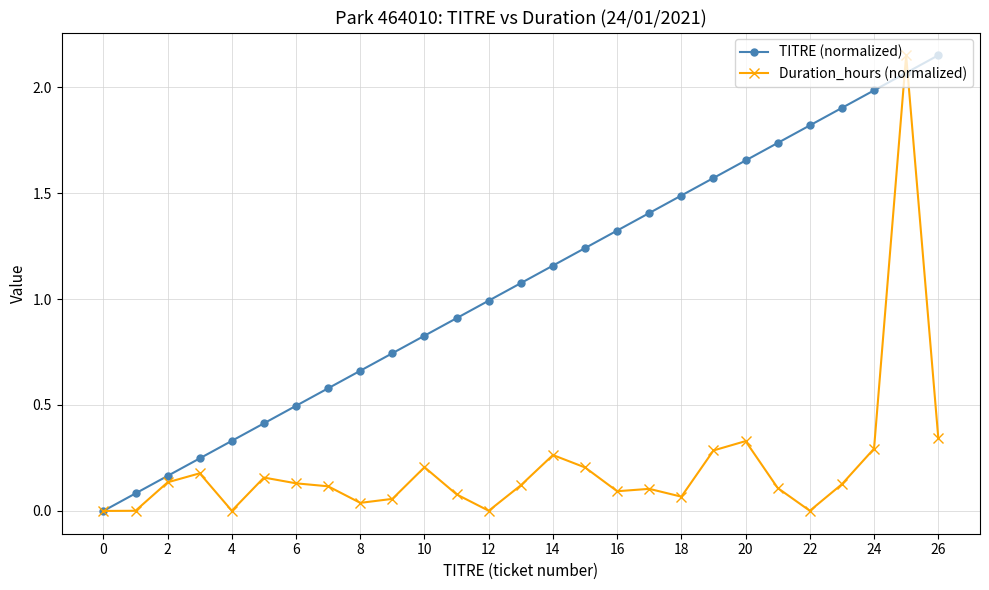

True or false: TITRE (normalized) has more than 0 interior local peaks.

False